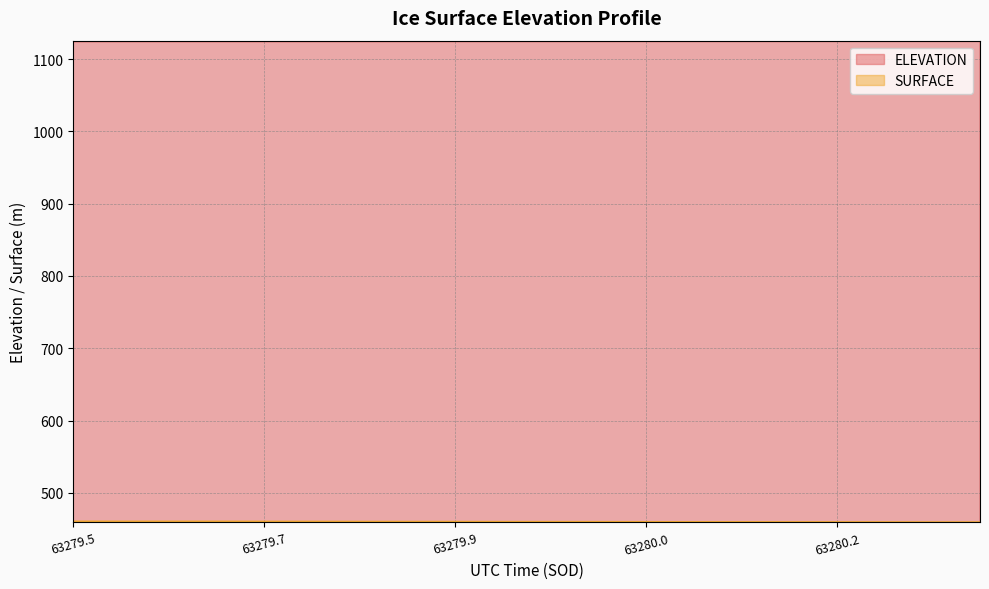

The value of SURFACE at 63279.8942 is 459.7. True or false?

True